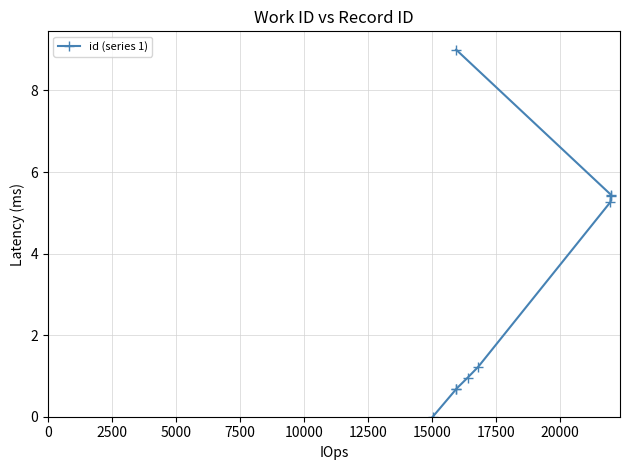

Reading right to left, list all the values displayed in this chart.

9.0	5.4	5.4	5.3	1.2	1.0	0.7	0.7	0.0